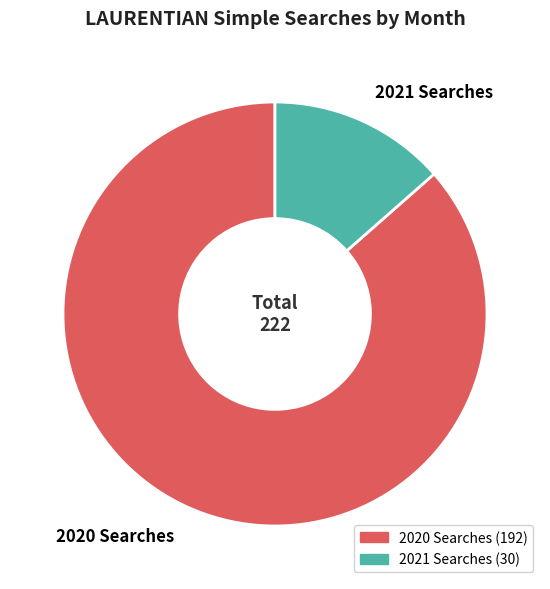

True or false: 2020 Searches accounts for 95% of the total.

False